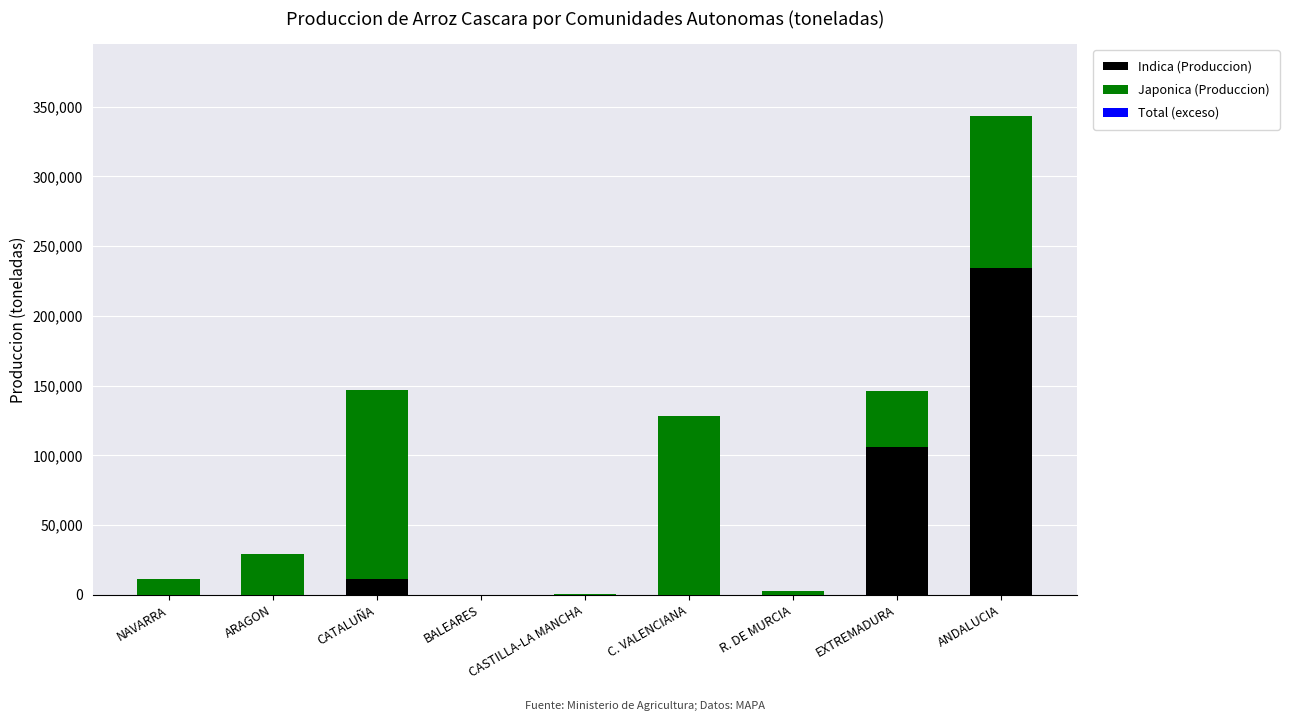

What is the total value across all series at NAVARRA?

11264.0